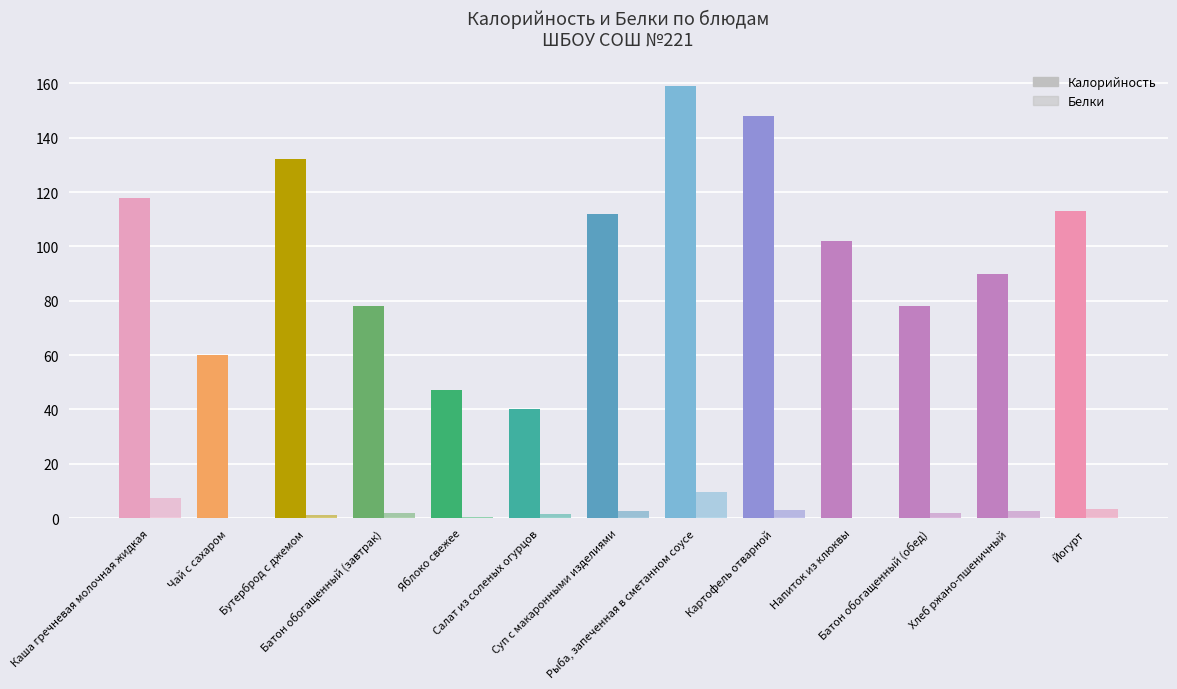

Which series has the largest total across all categories?

Калорийность